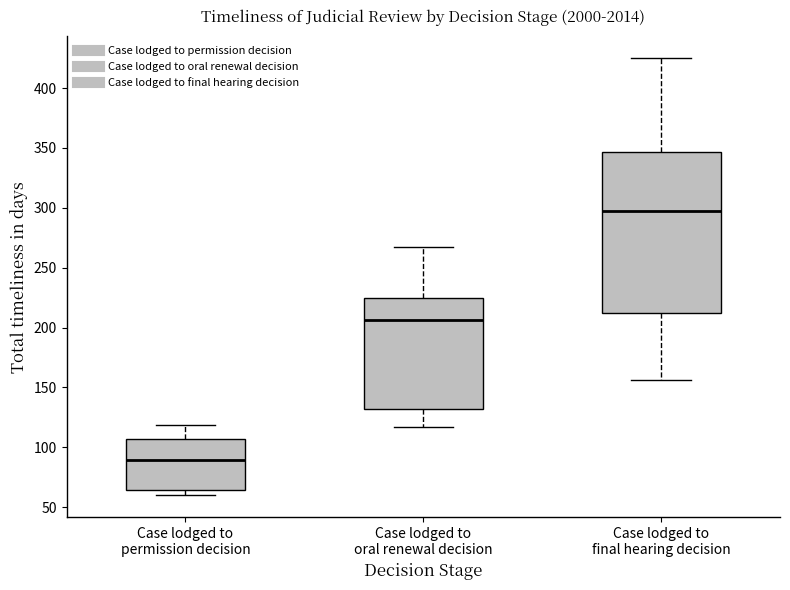

Reading left to right, transcribe this box plot: for each box, give where its median line is, the range the box spans, and where its two whiskers end, as read against the y-axis. The values are not printed on the chart, so give them approximately, as read against the axis.

Case lodged to permission decision: median 90, box 65 to 105, whiskers 60 to 120
Case lodged to oral renewal decision: median 205, box 130 to 225, whiskers 115 to 265
Case lodged to final hearing decision: median 295, box 210 to 345, whiskers 155 to 425